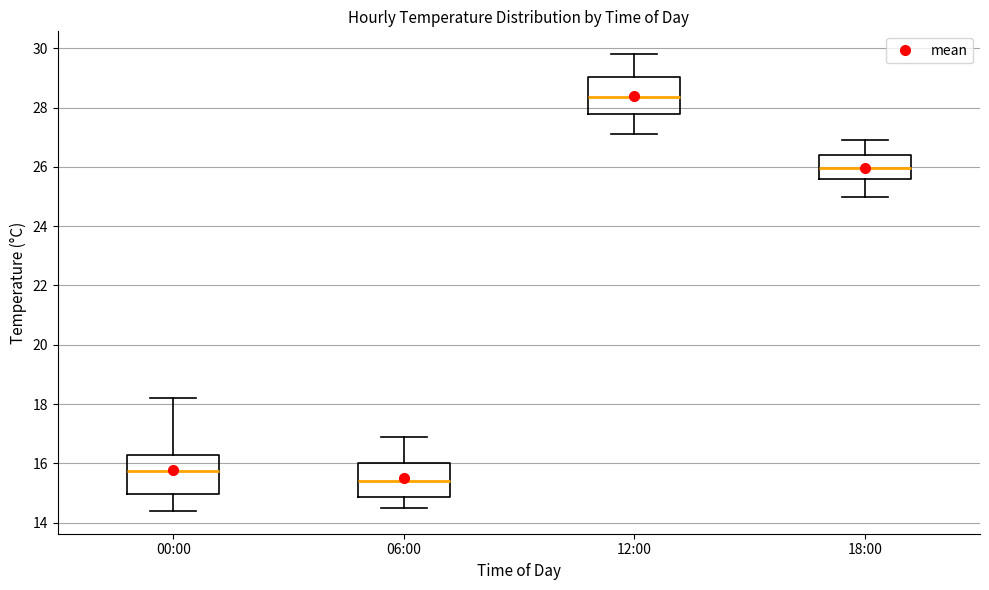

Where is the upper edge of the box for 12:00 on the y-axis? The values are not printed on the chart, so give them approximately, as read against the axis.

29.0